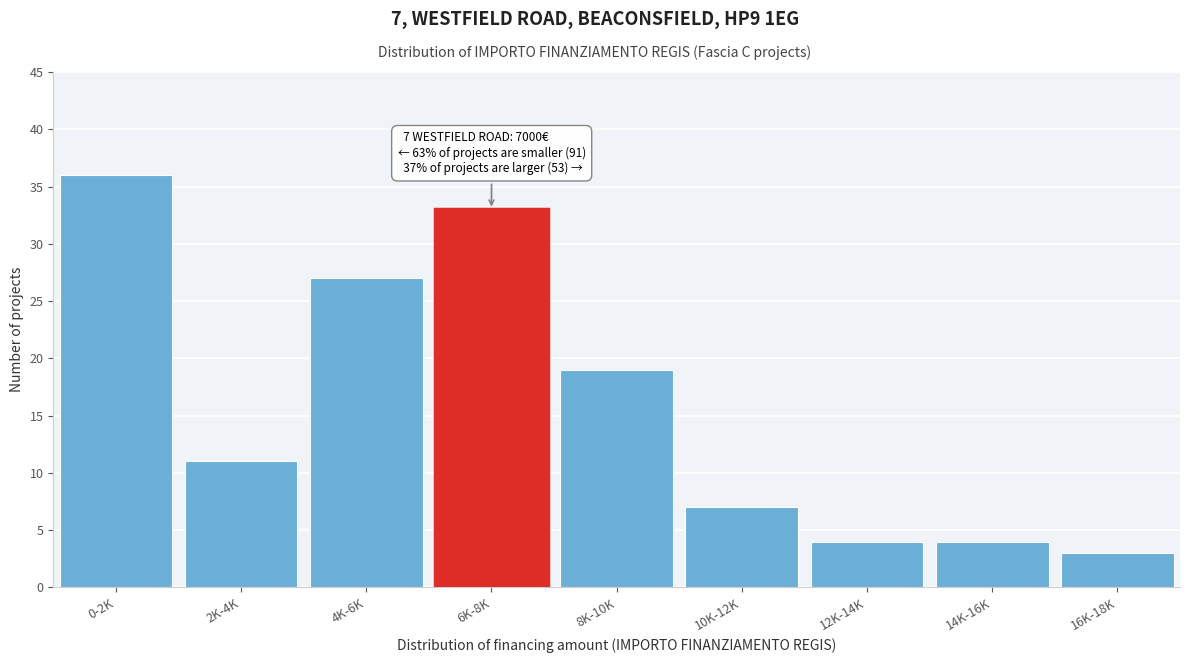

Reading left to right, list all the values displayed in this chart.

36	11	27	33	19	7	4	4	3